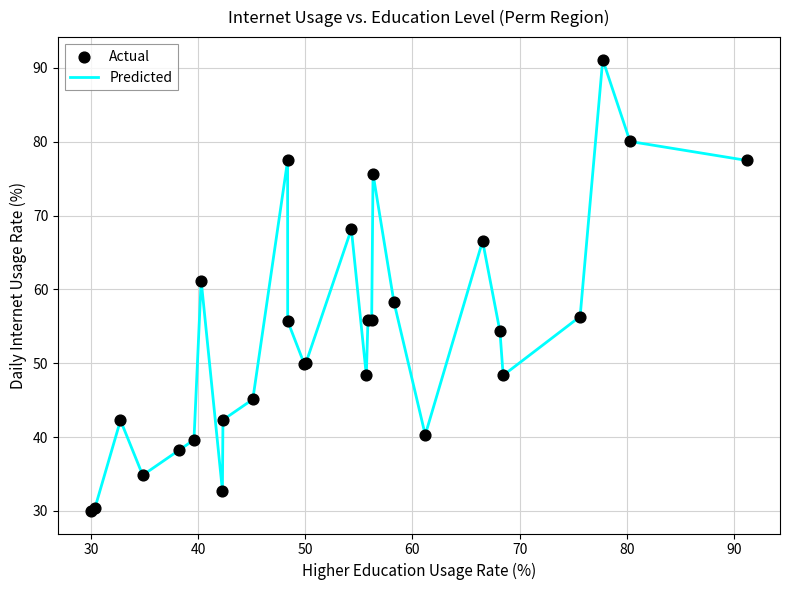

What is the minimum value shown in the chart?

30.0